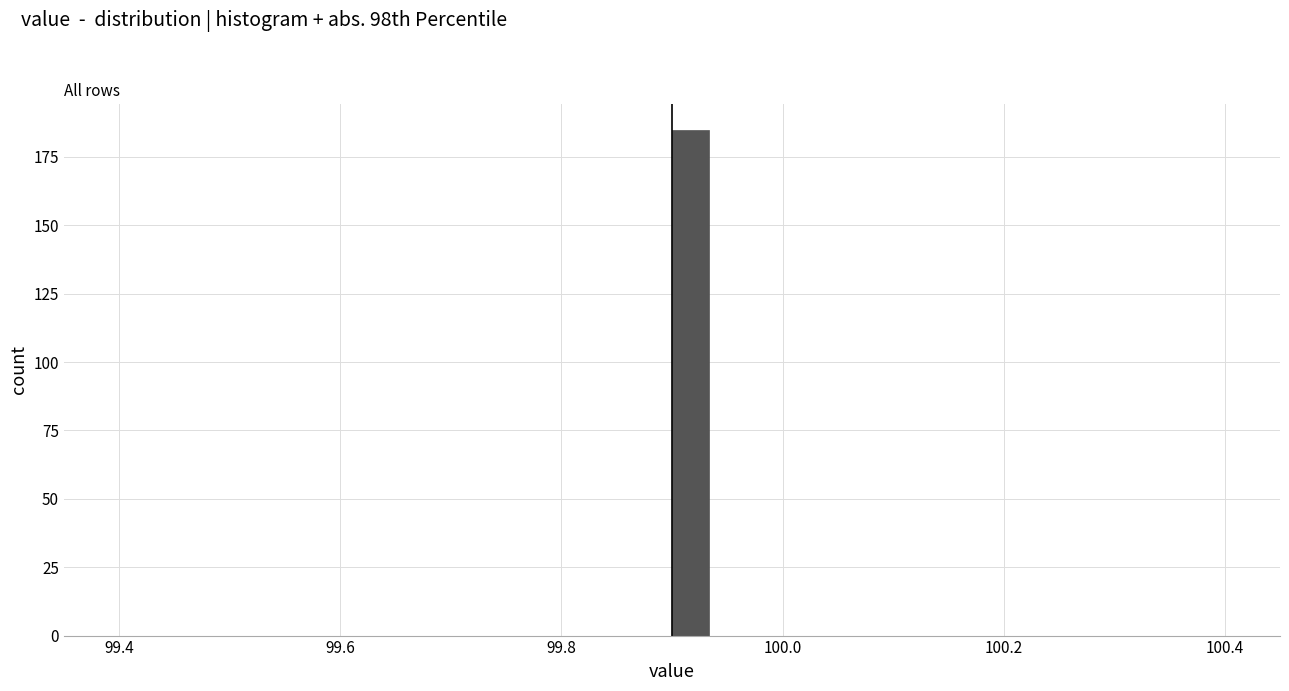

Read against the x-axis, roughly where is the centre of the tallest bar?

99.92